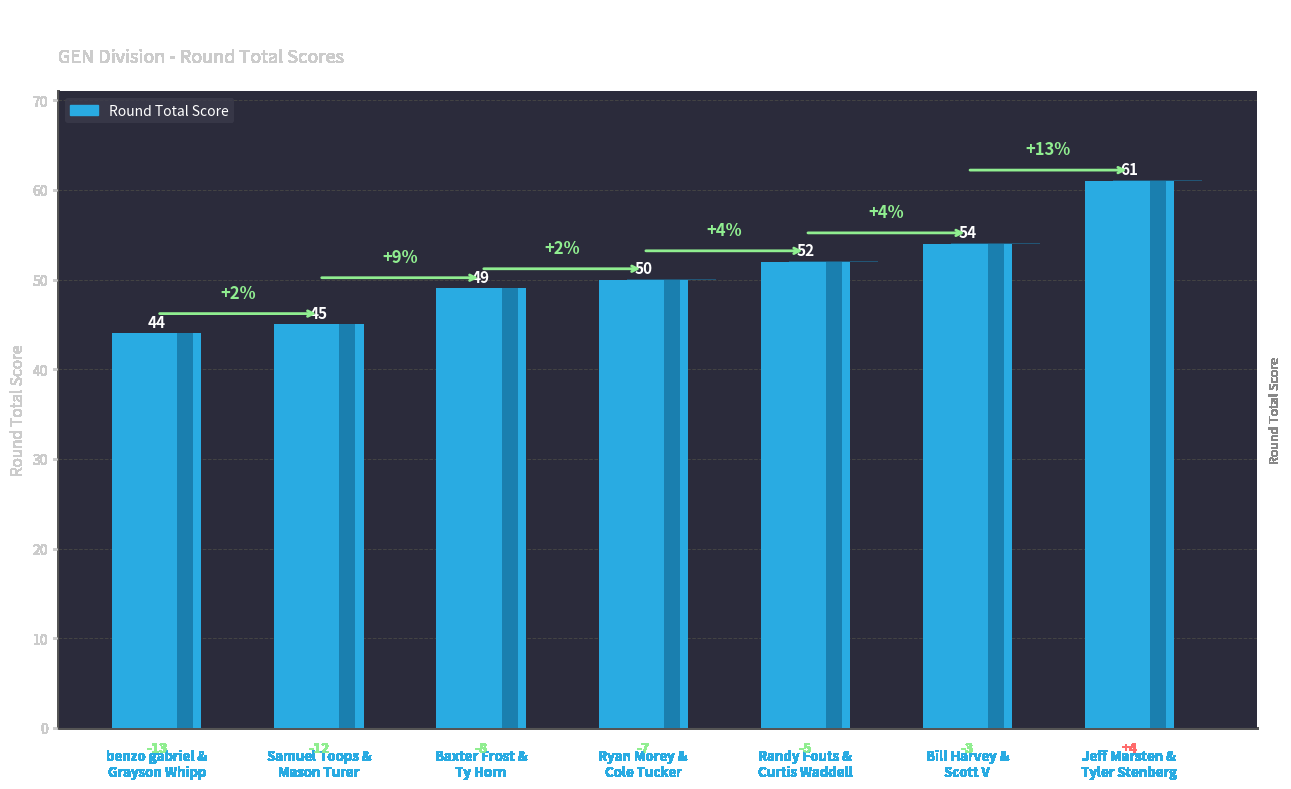

How many data points are less than 50?

3